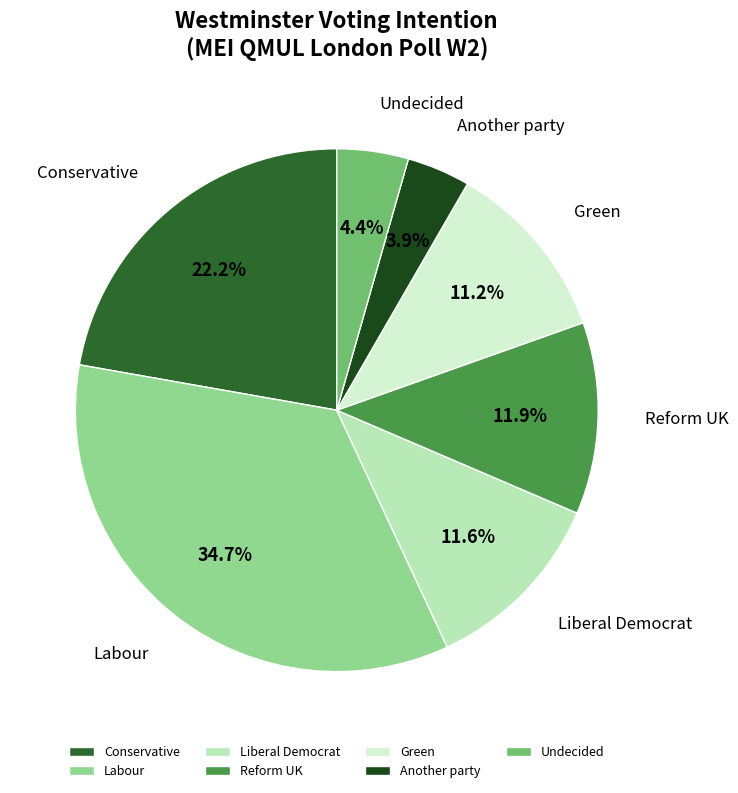

Combined, do Conservative and Undecided account for over 50%?

No